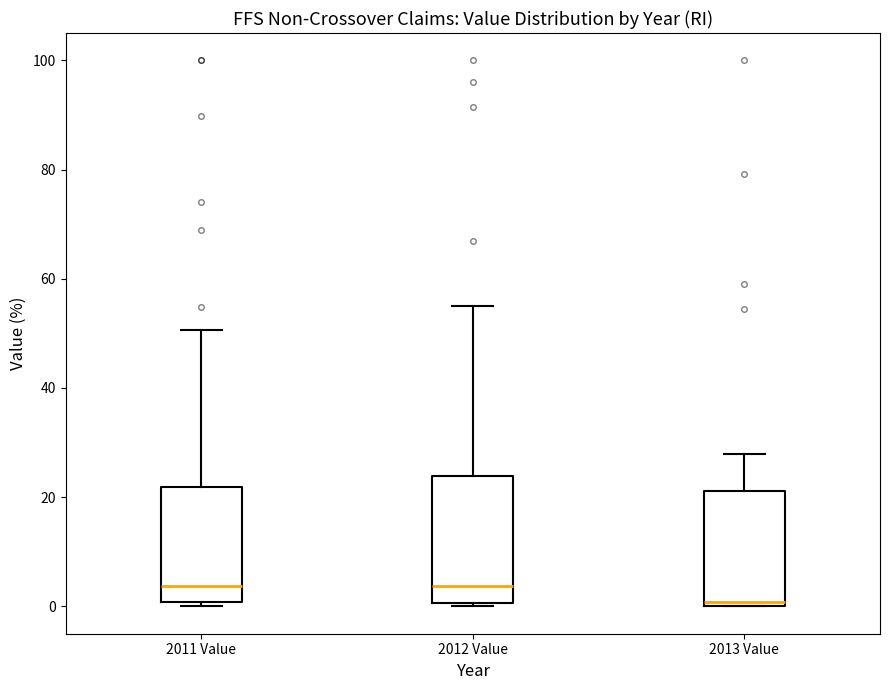

Comparing the boxes themselves (not the whiskers), which one is the tallest?

2012 Value